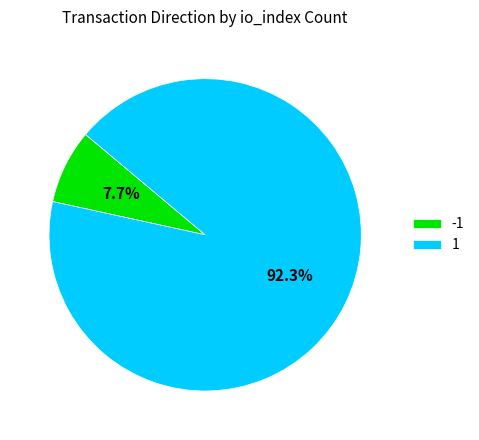

Does any single category account for the majority?

Yes